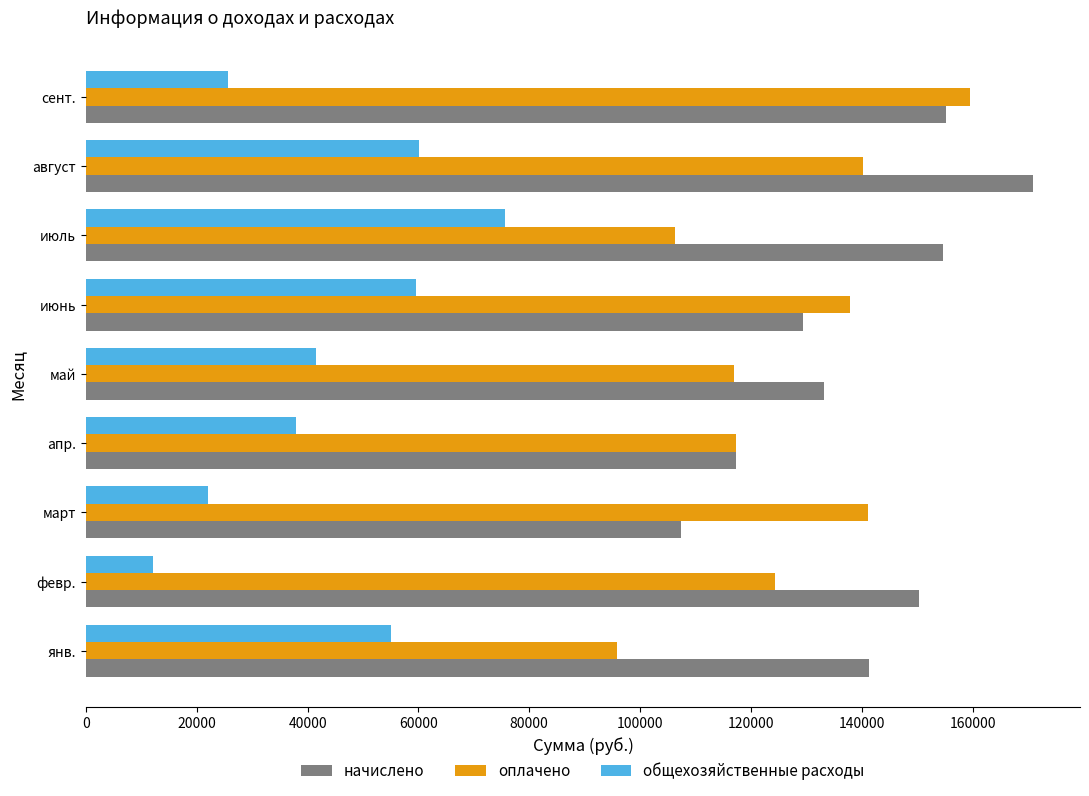

What is the approximate value of начислено at июль?

154711.0